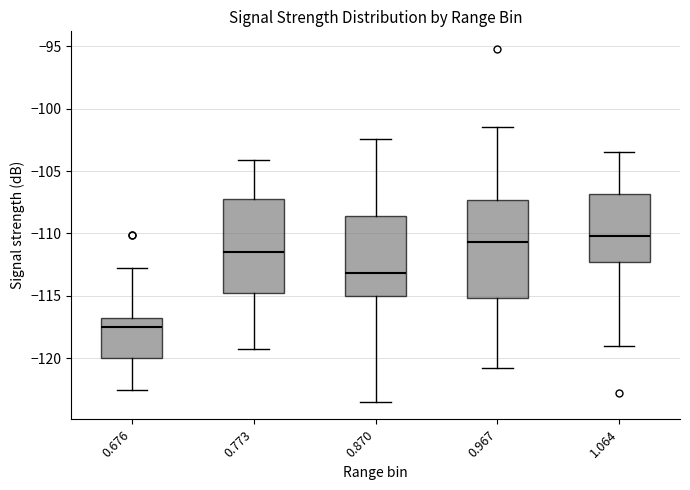

Which box has the lowest median line?

0.676